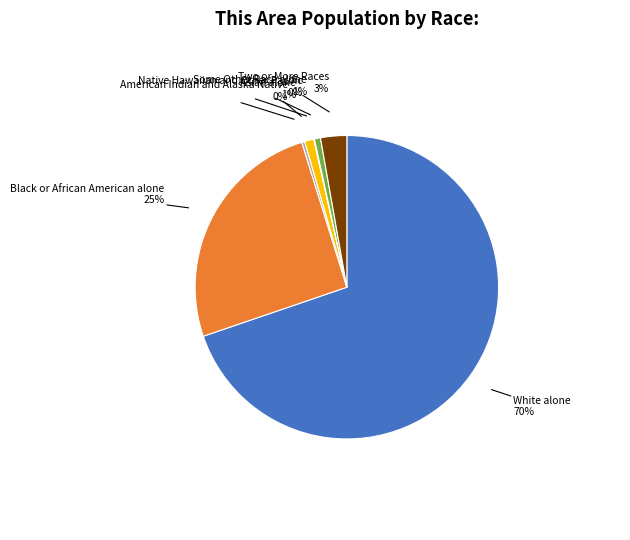

Is the sum of American Indian and Alaska Native and Black or African American alone greater than half?

No